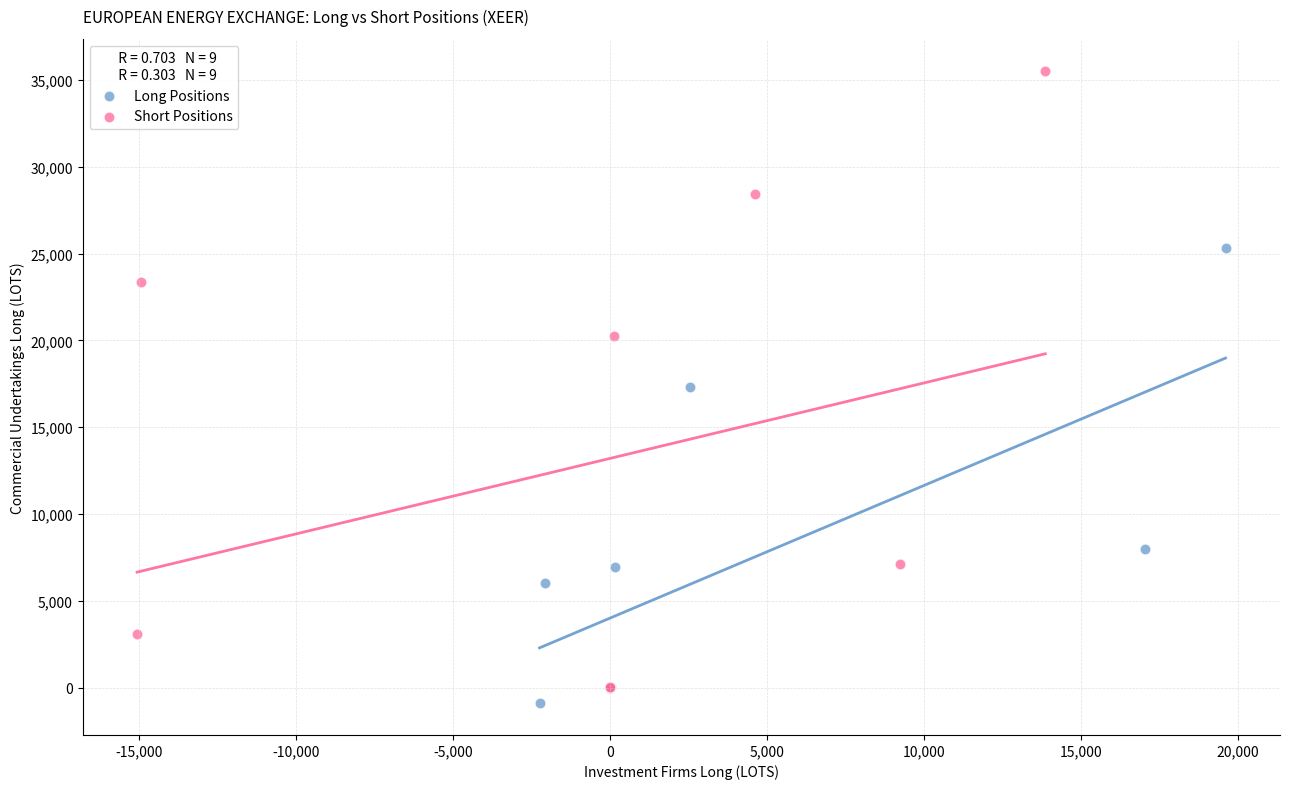

Which series reaches the maximum Y coordinate?

Short Positions